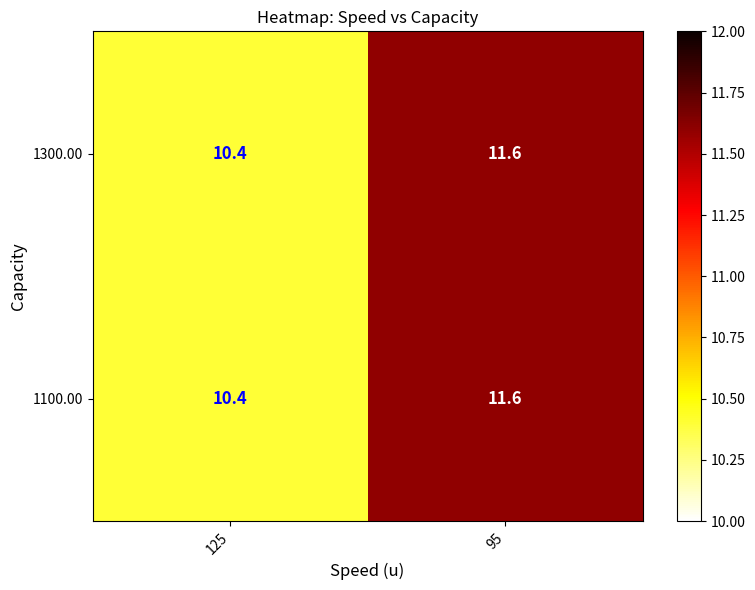

Is it true that 1300.00 equals 16.7 at 125?

False